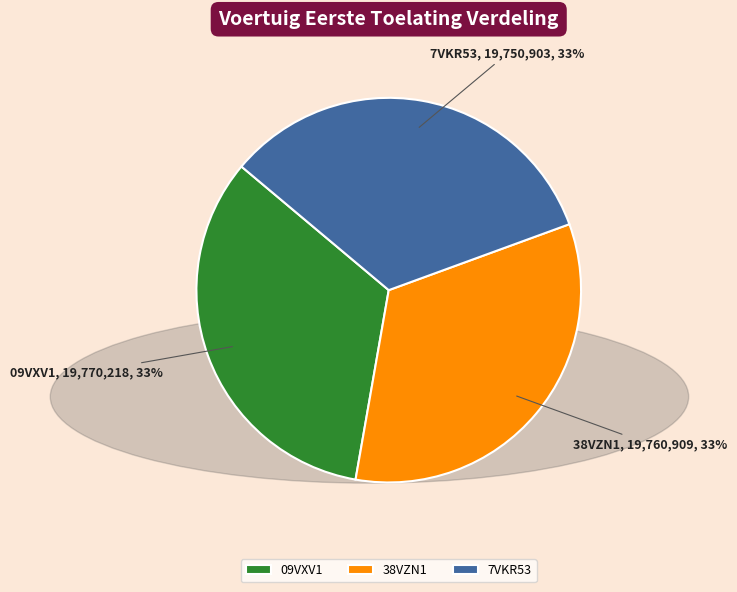

The 38VZN1 slice represents 33% of the pie. True or false?

True